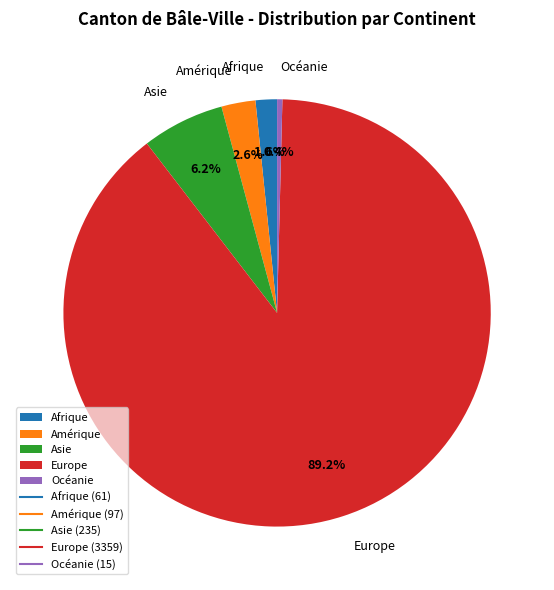

To the nearest percent, what percentage of the pie is Europe?

89%